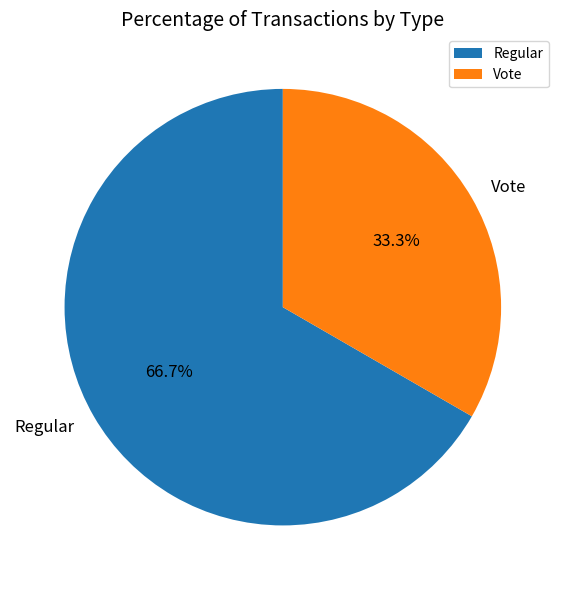

To the nearest percent, what is the difference between the largest and smallest slice percentages?

33%